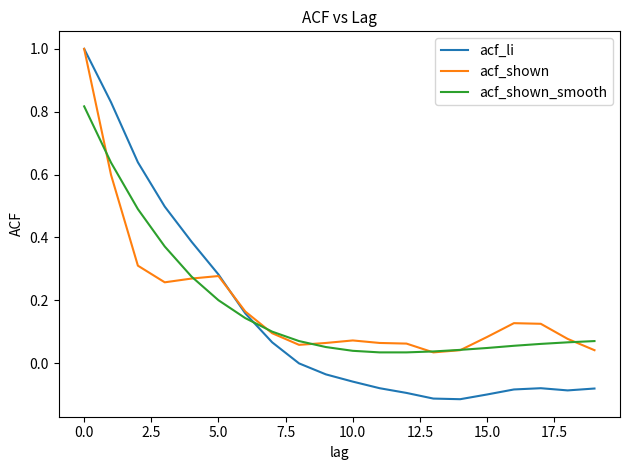

True or false: acf_li has more than 2 points higher than both neighbors.

False